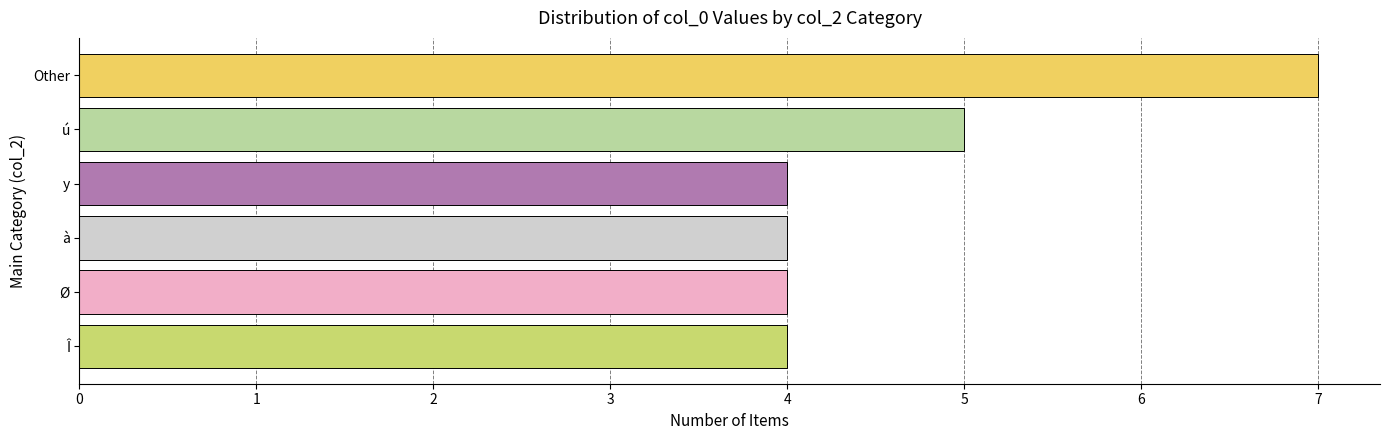

At which category does the chart reach its peak across all series?

Other